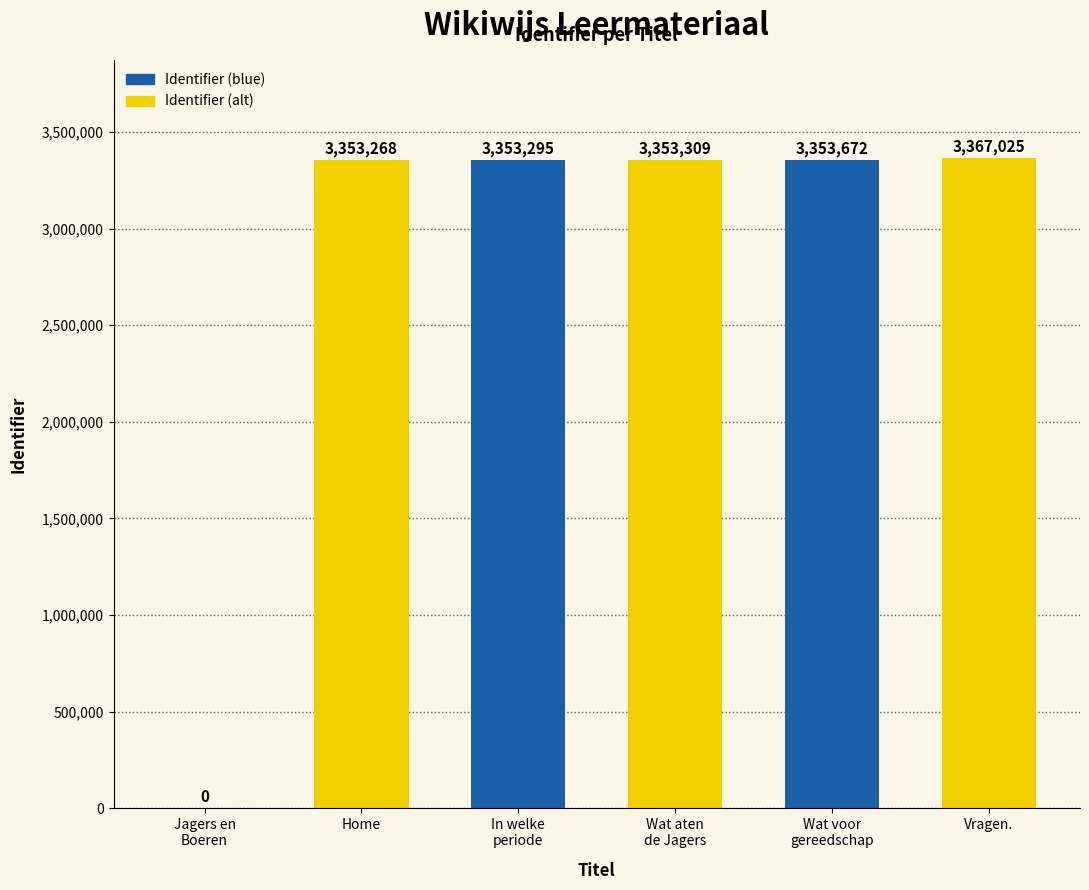

Are the bars horizontal?

No